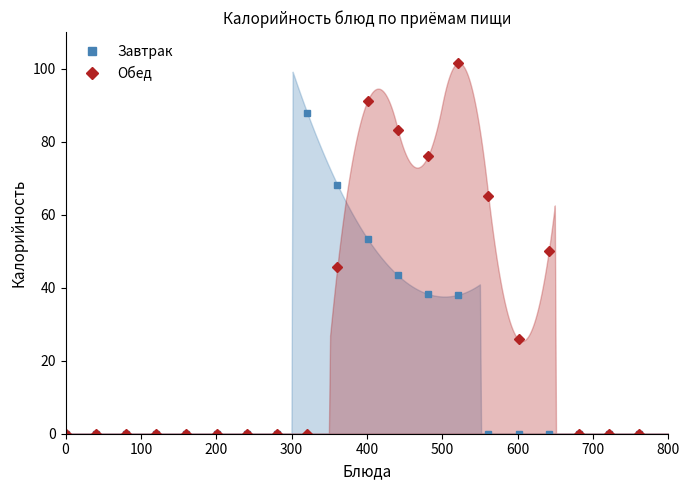

True or false: Обед has more than 0 points higher than both neighbors.

True